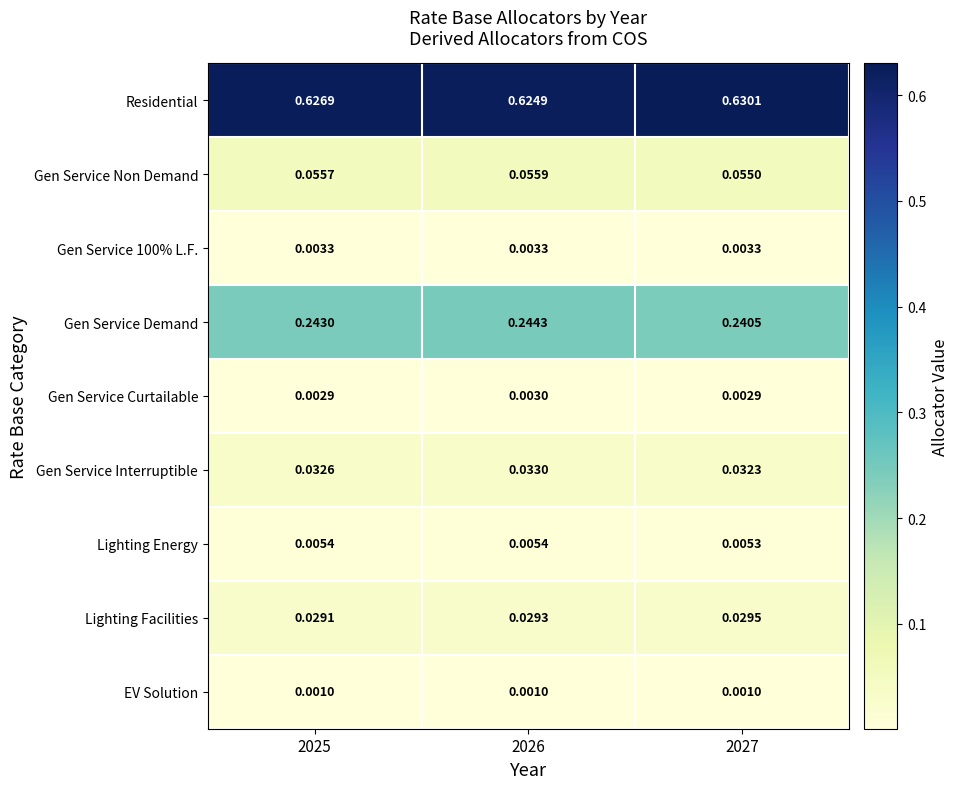

At how many categories does at least one series exceed 0?

3